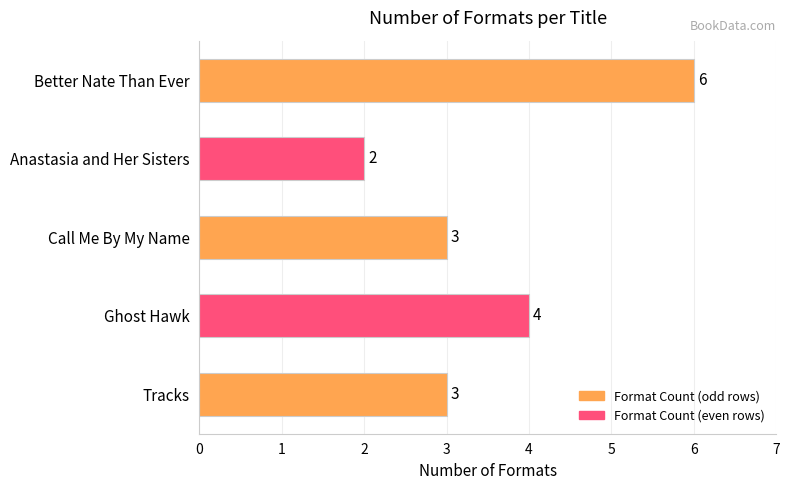

What is the average value?

4